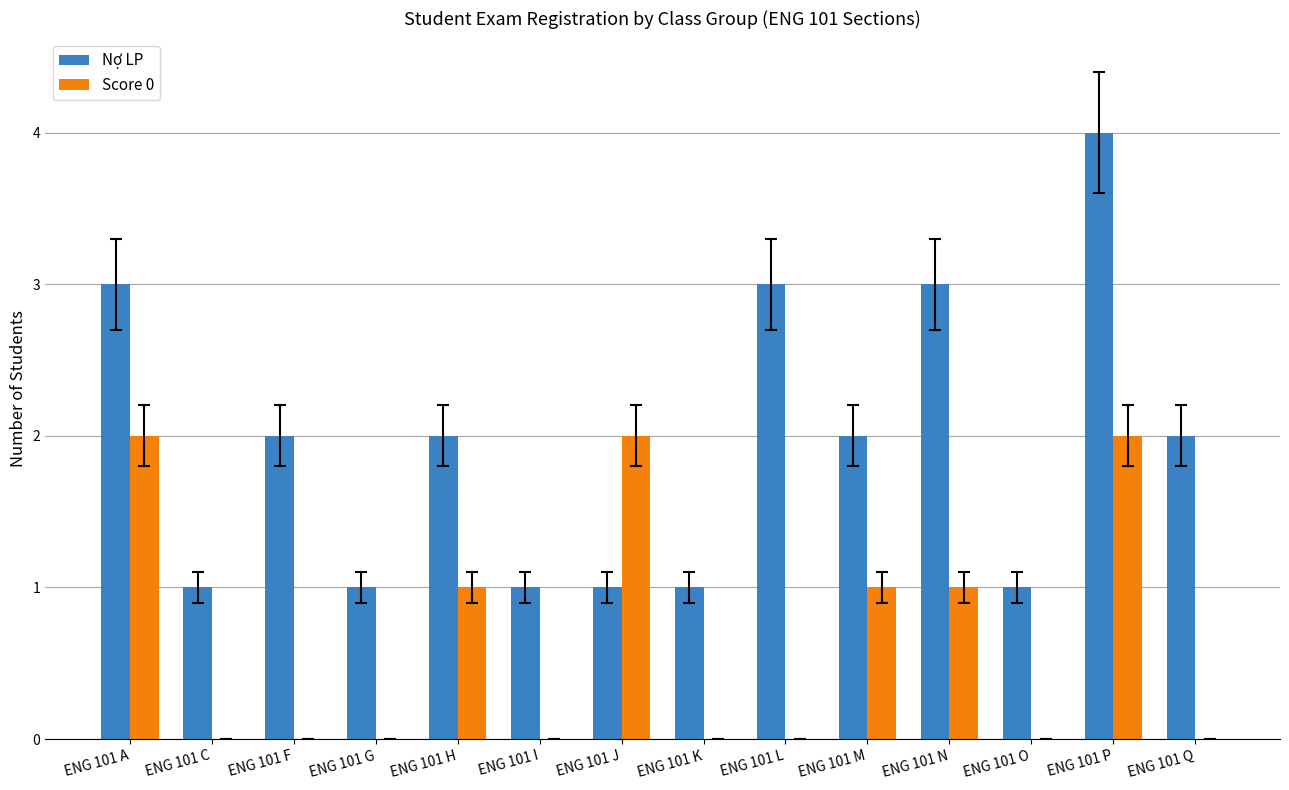

What is the sum of all Nợ LP values?

27